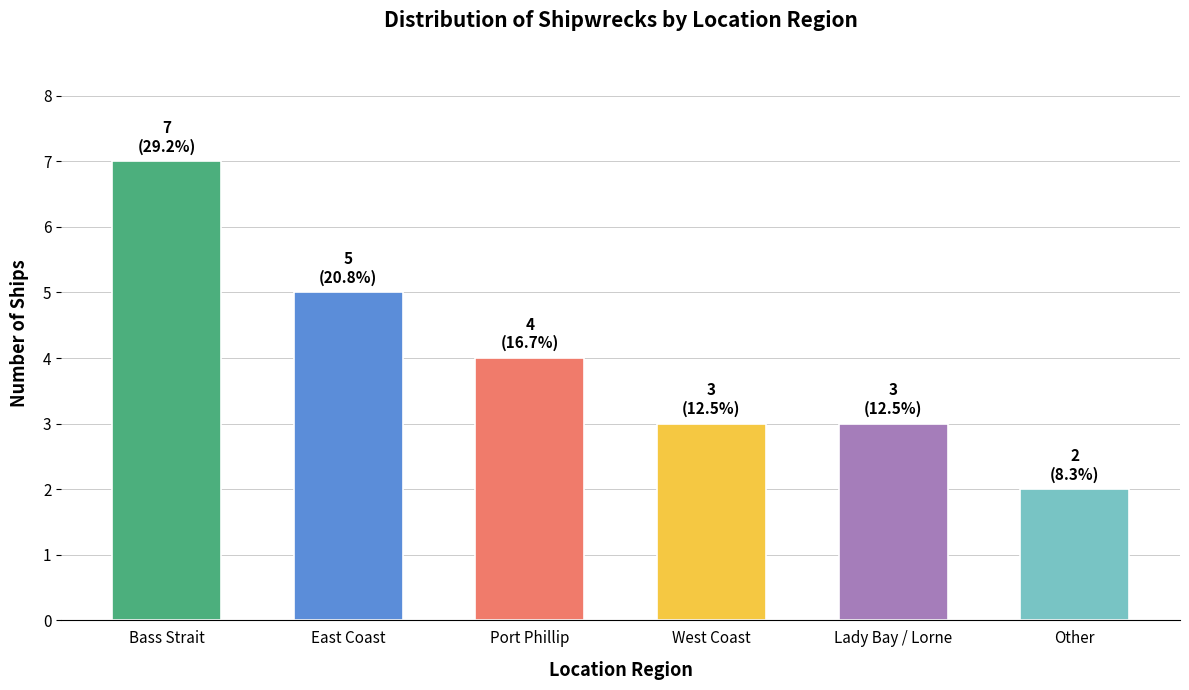

The value at Bass Strait is 3. True or false?

False